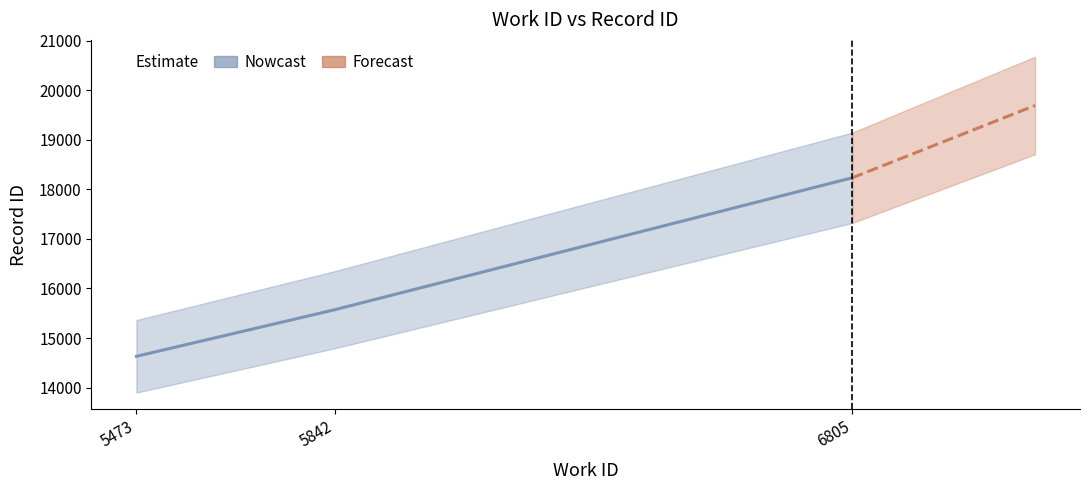

What is the value of the 2nd point from the left?

15571